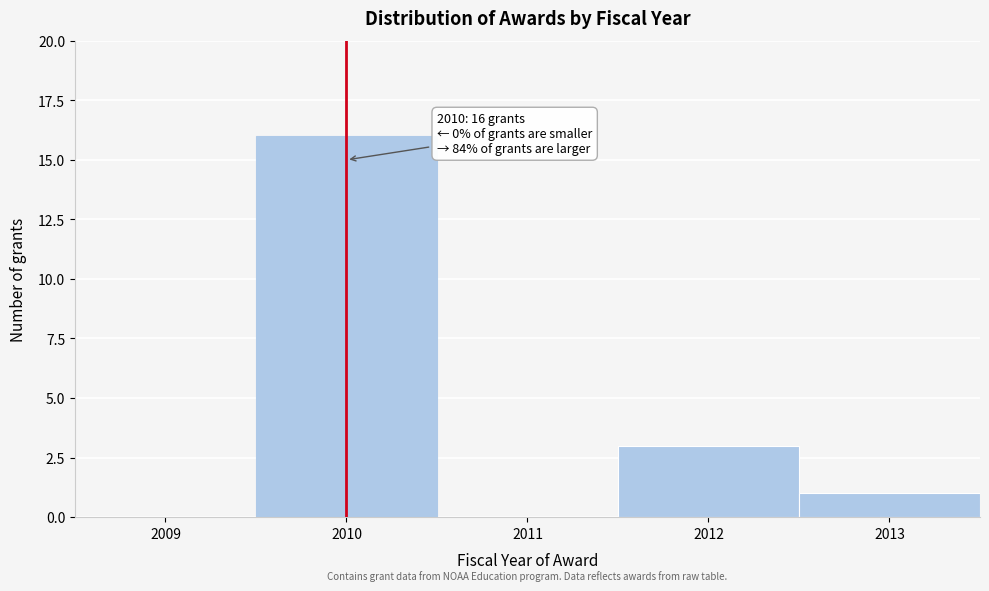

Reading left to right, list all the values displayed in this chart.

2009=0	2010=16	2011=0	2012=3	2013=1